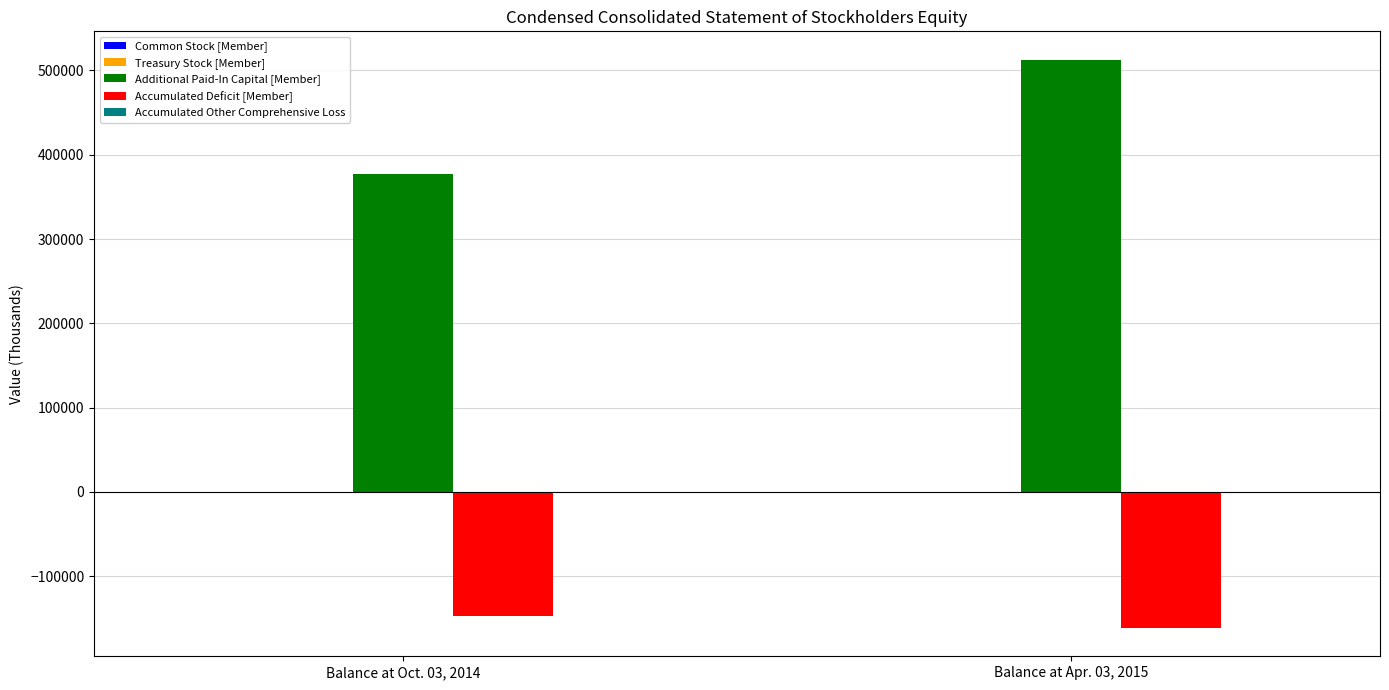

At which category is the sum across all series the highest?

Balance at Apr. 03, 2015